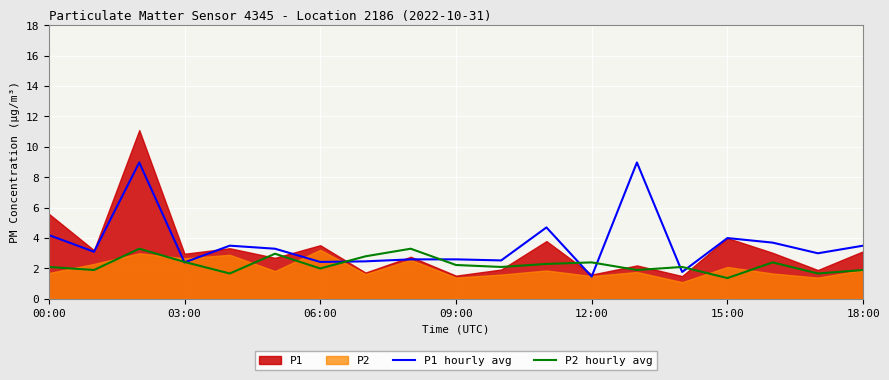

What is the minimum value shown in the chart?

1.4